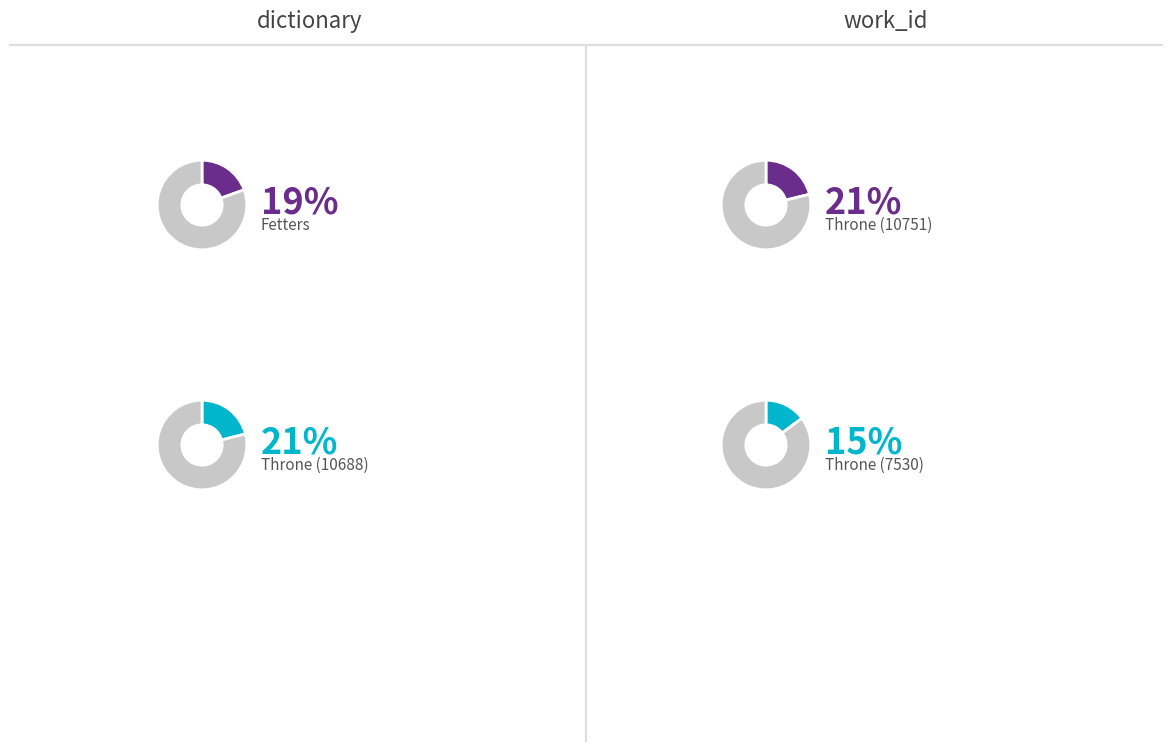

Combined, do Throne (7530) and Throne (10688) account for over 50%?

No